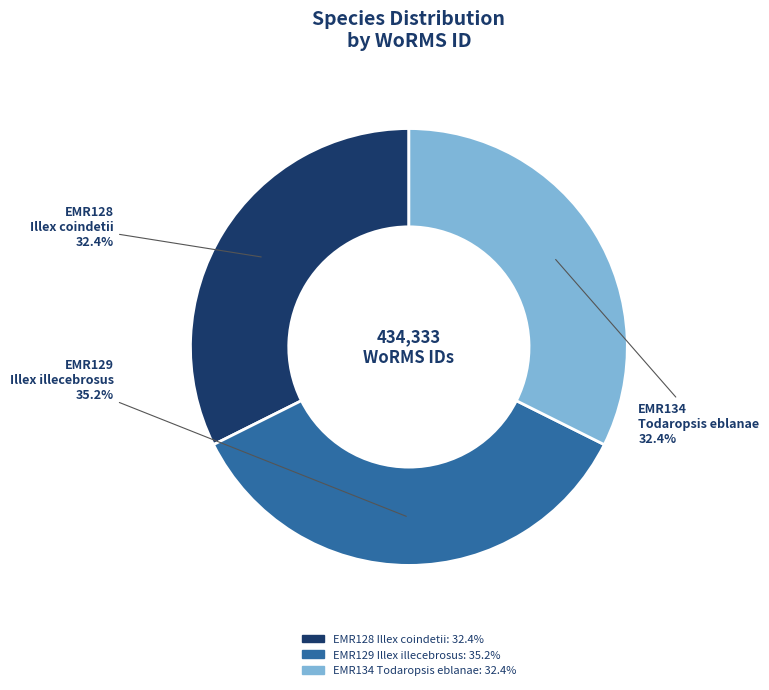

Is the sum of EMR134 Todaropsis eblanae and EMR129 Illex illecebrosus greater than half?

Yes